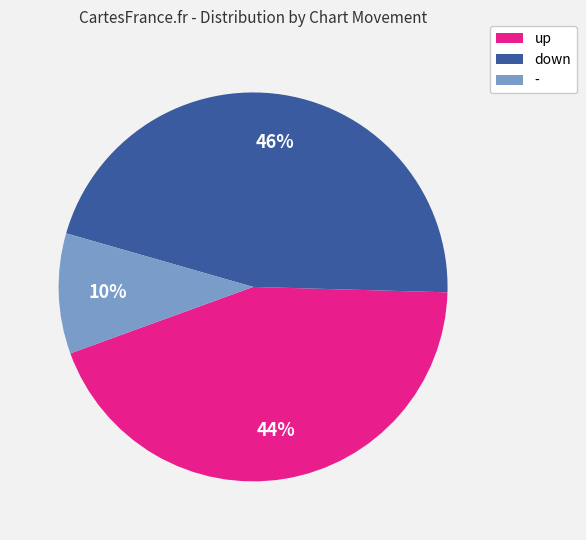

How many segments does this pie chart have?

3